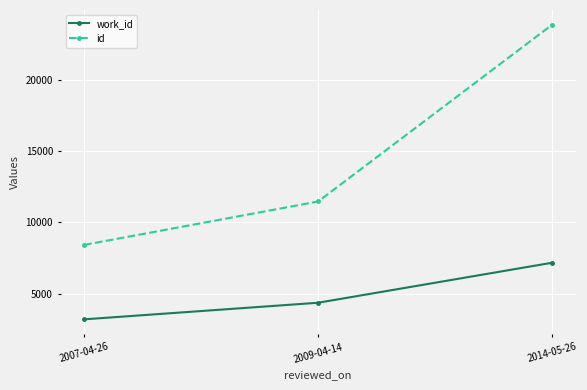

What is the total value across all series at 2014-05-26?

31026